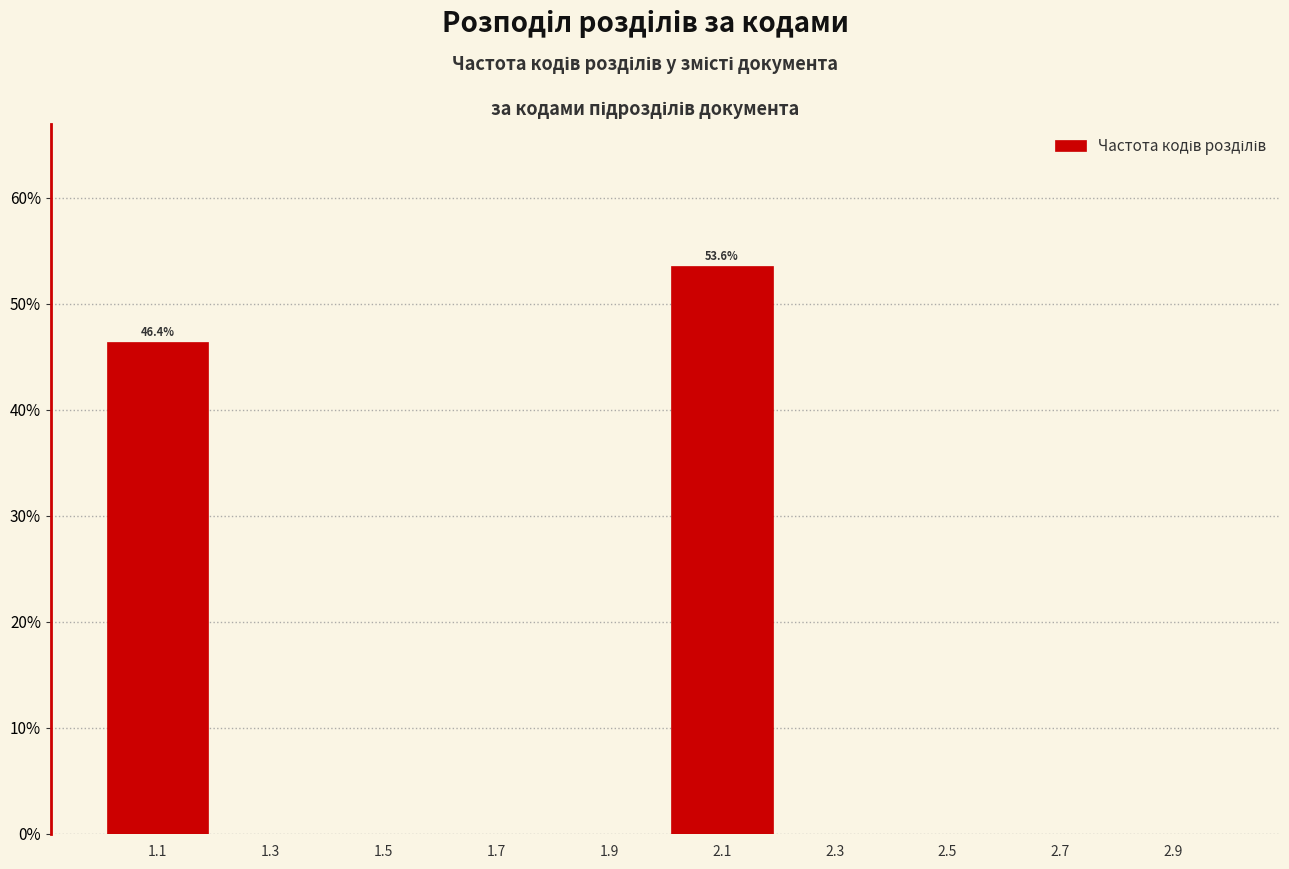

Which range on the x-axis has the tallest bar?

2.0 to 2.2